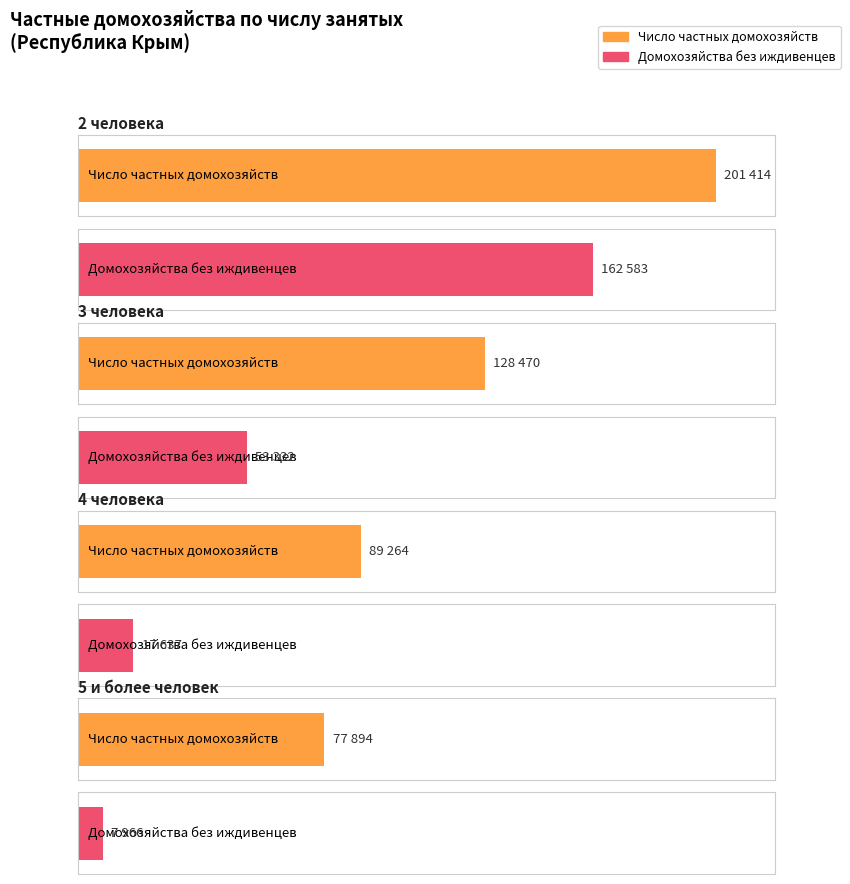

At which label does Число частных домохозяйств (col_1) reach its minimum?

5 и более человек